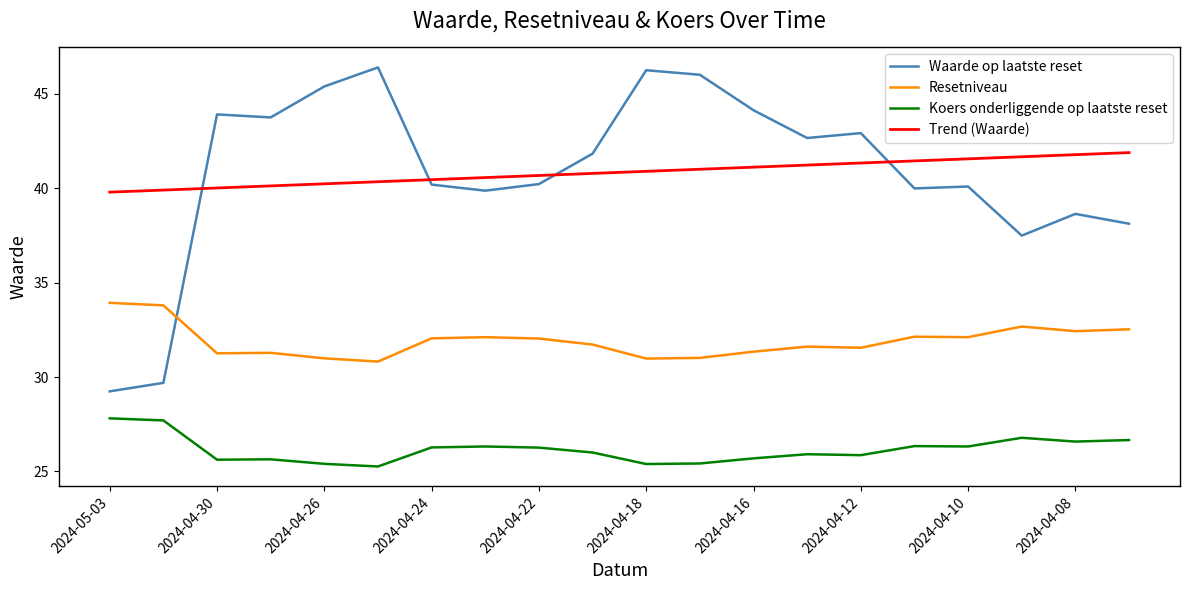

What is the minimum value for Resetniveau?

30.8